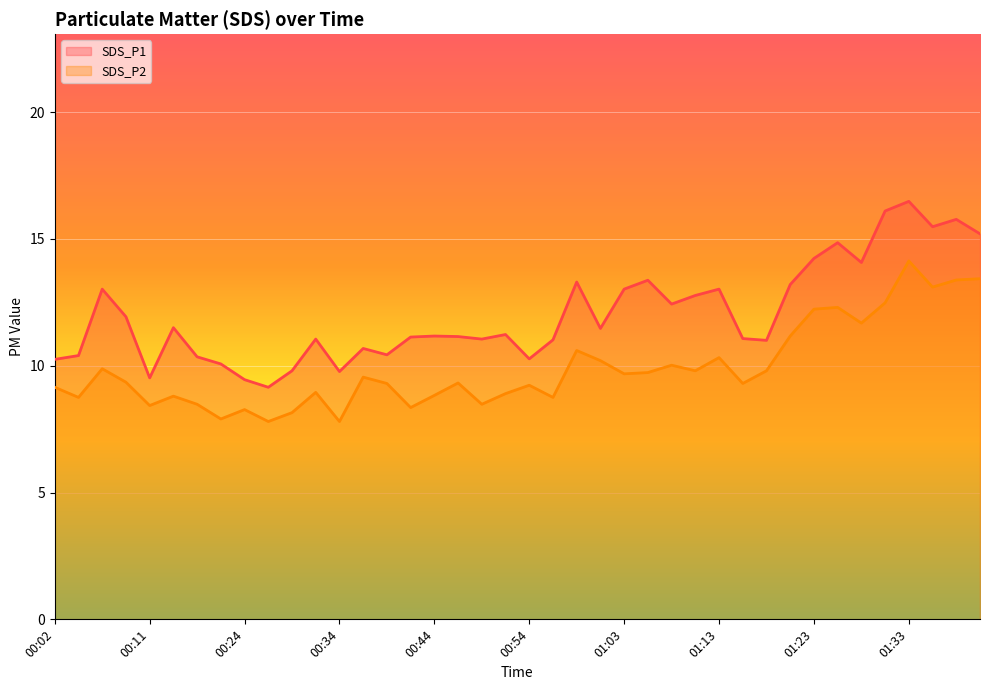

Where is SDS_P2 nearest to the value 10?

01:08